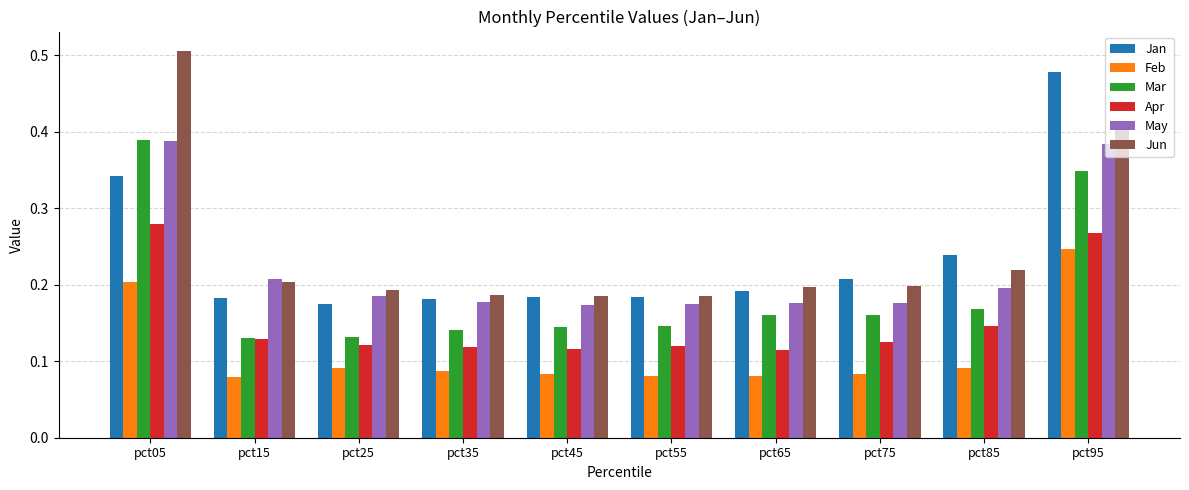

At which label does Apr reach its peak?

pct05